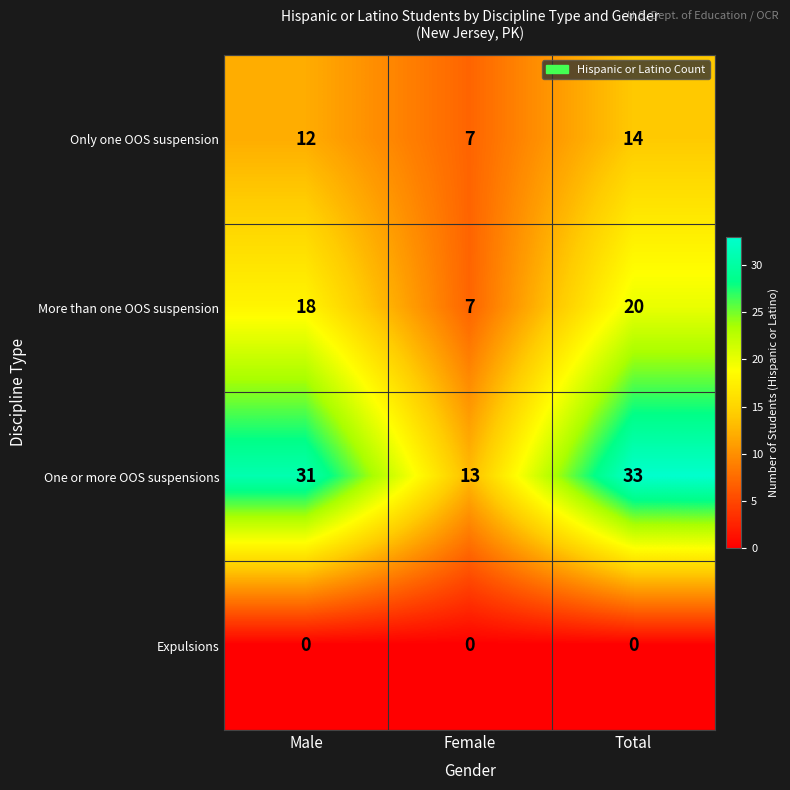

Which label corresponds to the largest value in the chart?

Total